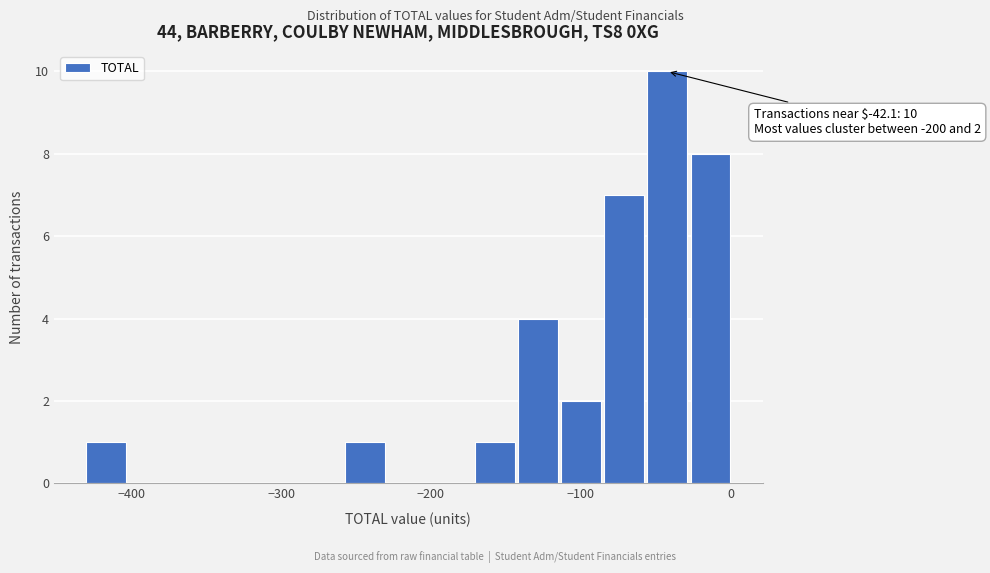

Around what value on the x-axis is the tallest bar? Give the approximate position of its centre, as read against the axis.

-40